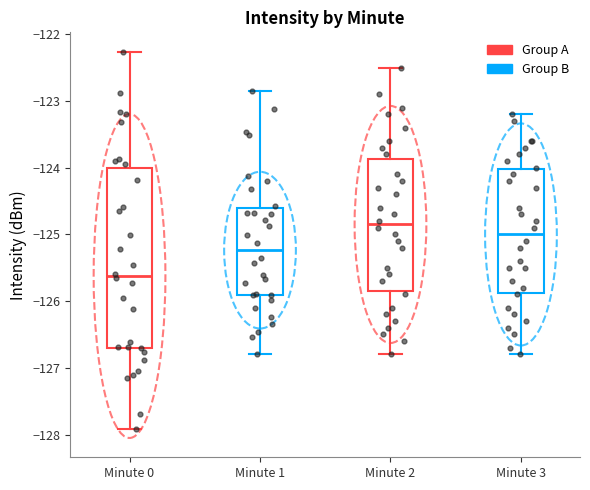

Reading left to right, read every box against the y-axis: the position of its median line, the range the box covers, and the ends of its whiskers. The values are not printed on the chart, so give them approximately, as read against the axis.

Minute 0: median -125.6, box -126.7 to -124.0, whiskers -127.9 to -122.3
Minute 1: median -125.2, box -125.9 to -124.6, whiskers -126.8 to -122.9
Minute 2: median -124.8, box -125.8 to -123.9, whiskers -126.8 to -122.5
Minute 3: median -125.0, box -125.9 to -124.0, whiskers -126.8 to -123.2